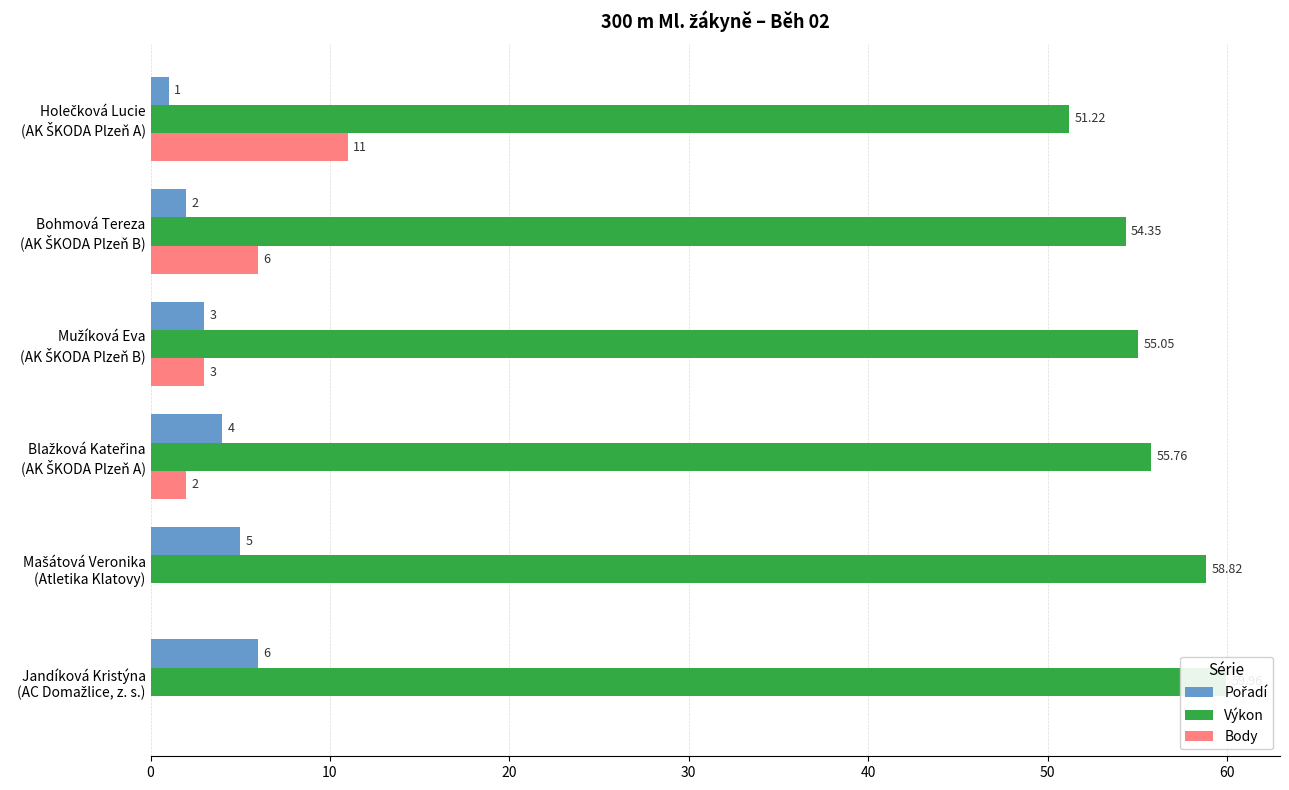

Are the bars grouped side by side (vs. stacked)?

Yes